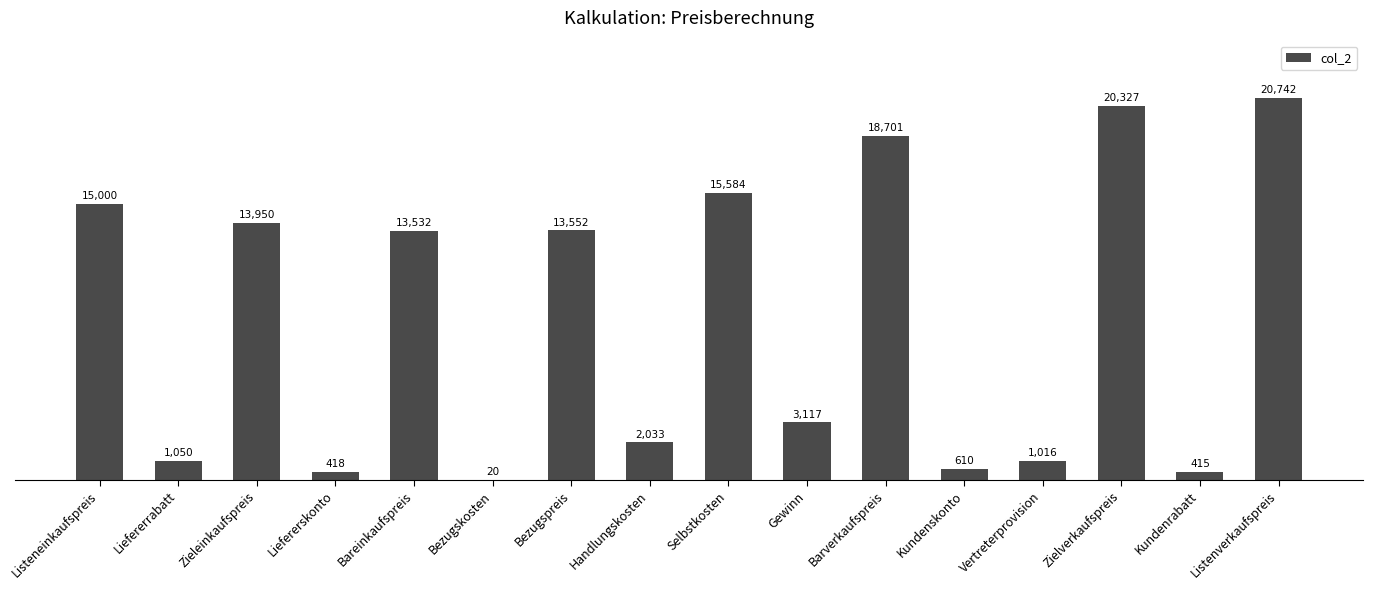

What is the ratio of the value at Bezugspreis to the value at Zielverkaufspreis?

0.7